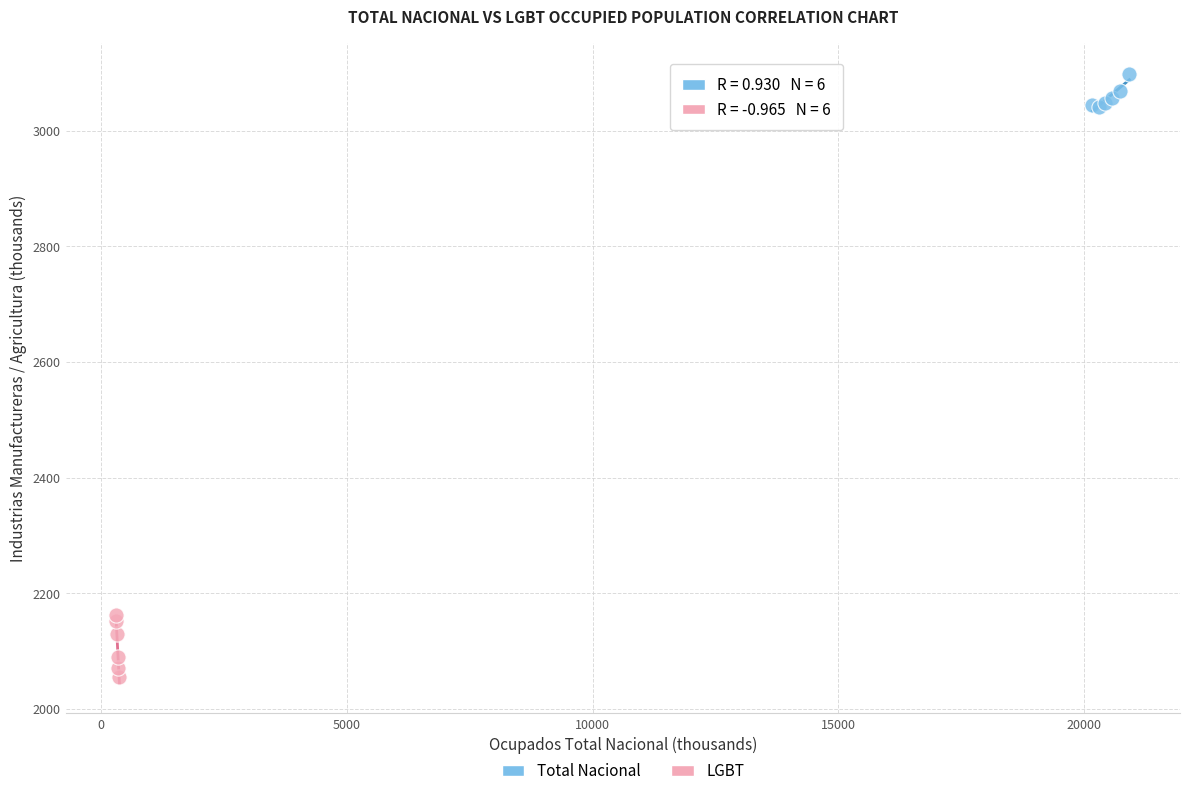

Which series contains the highest Y value?

Total Nacional